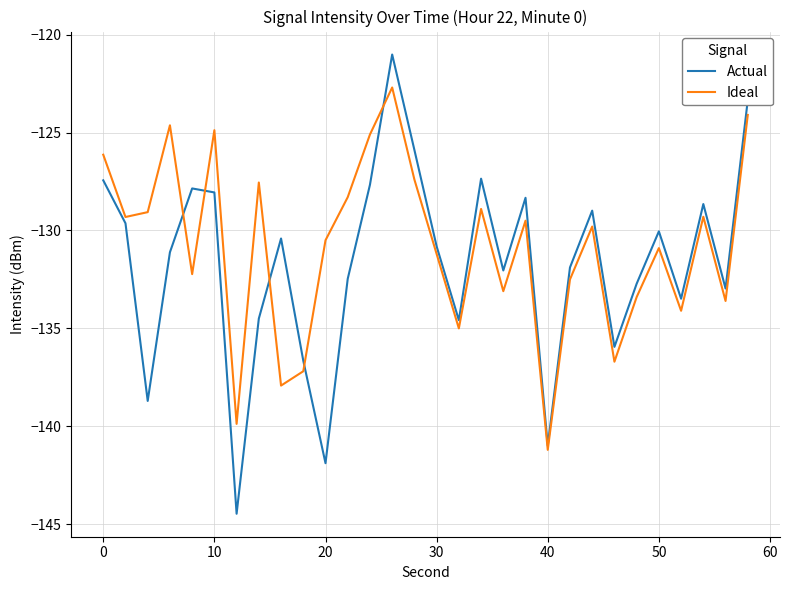

Which series has the largest range (max minus min)?

Actual